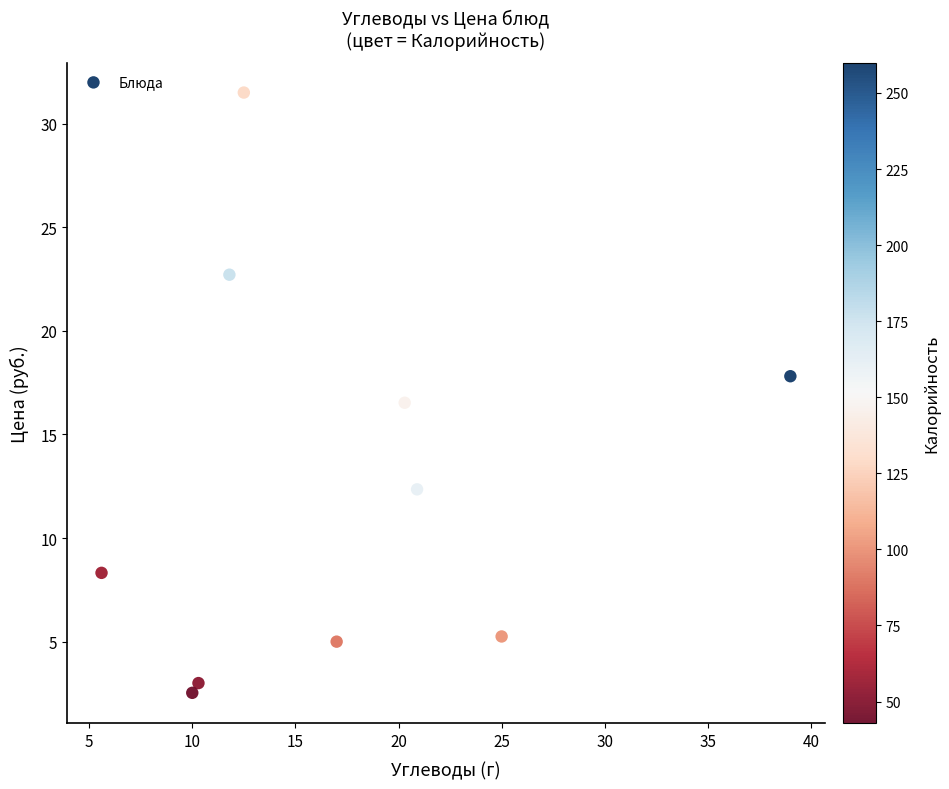

What is the range of Y values (max minus min)?

29.0